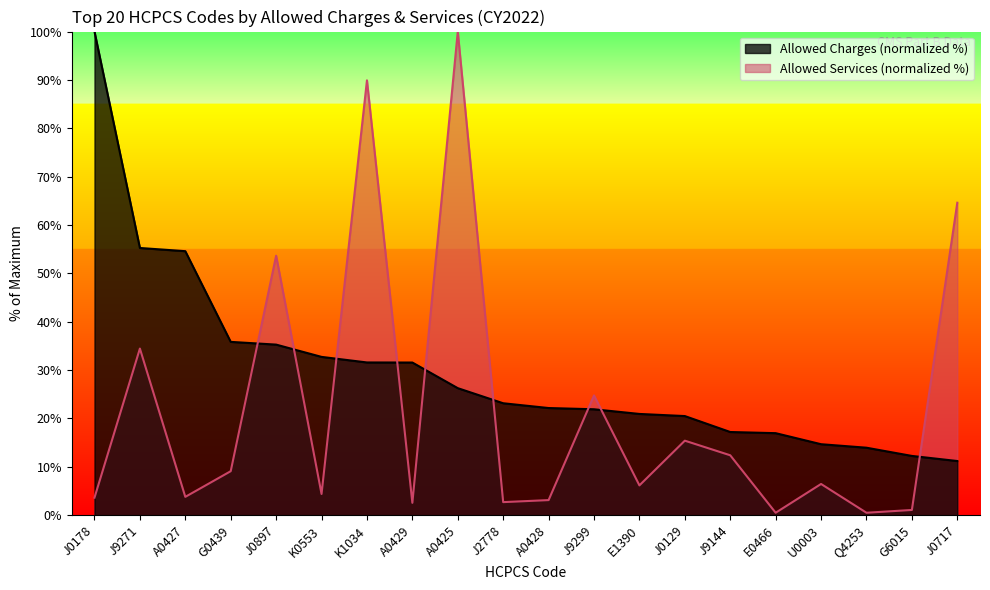

Does the chart have visible grid lines?

No